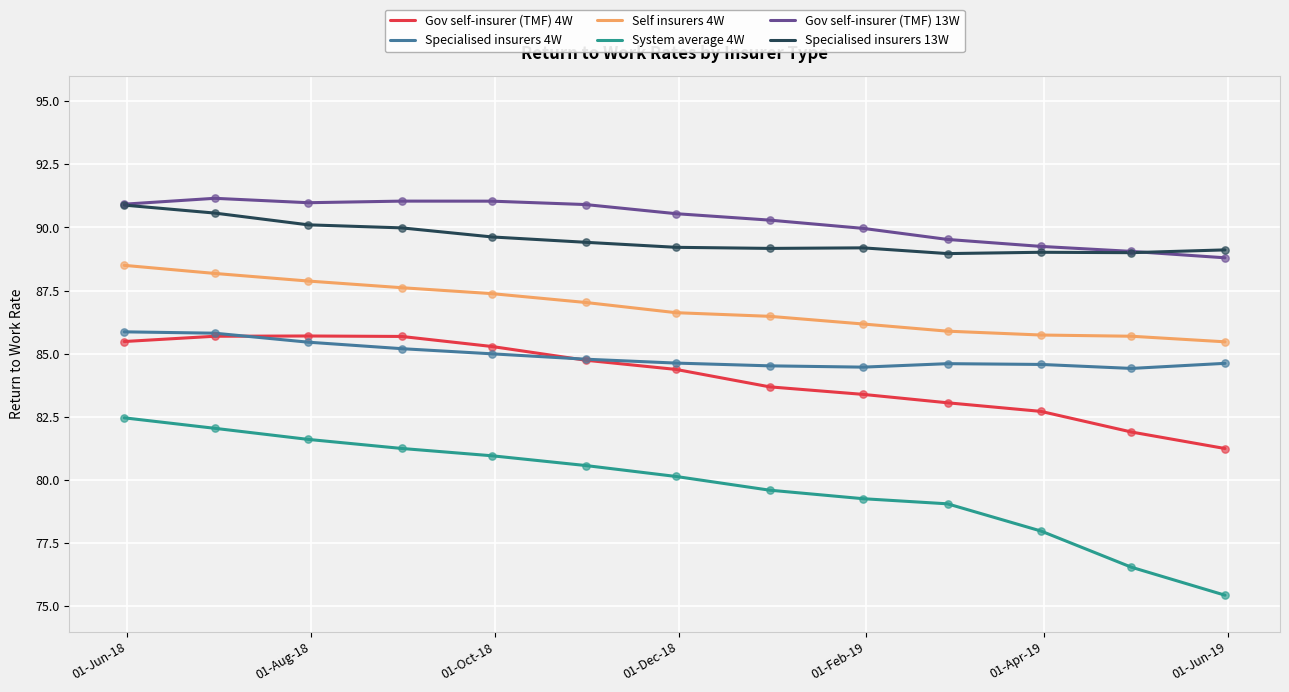

What is the minimum value for Specialised insurers 13W?

89.0